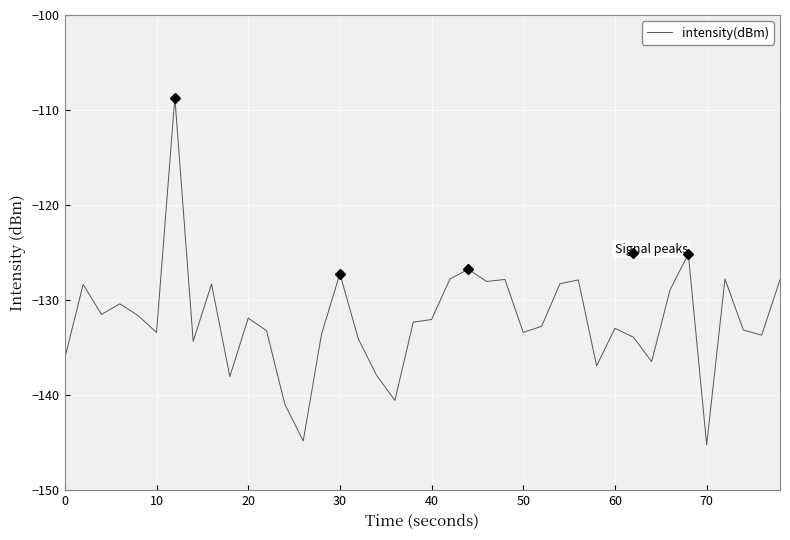

What is the maximum value shown in the chart?

-108.7